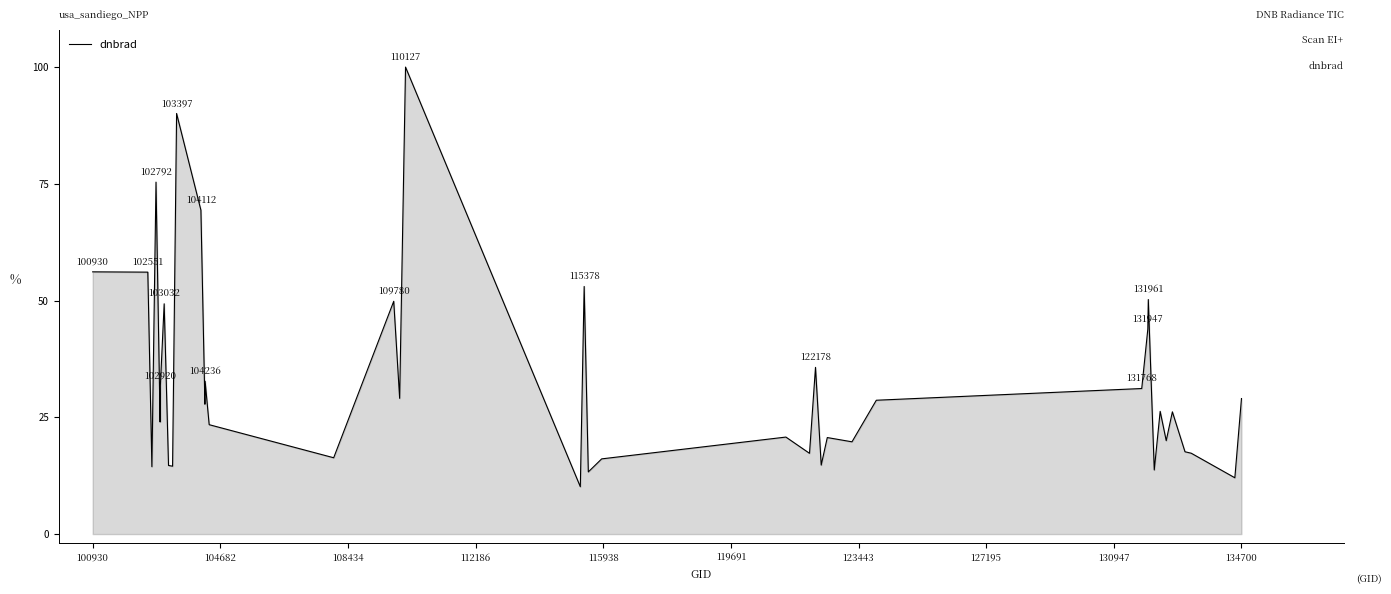

What is the greatest value displayed?

100.0